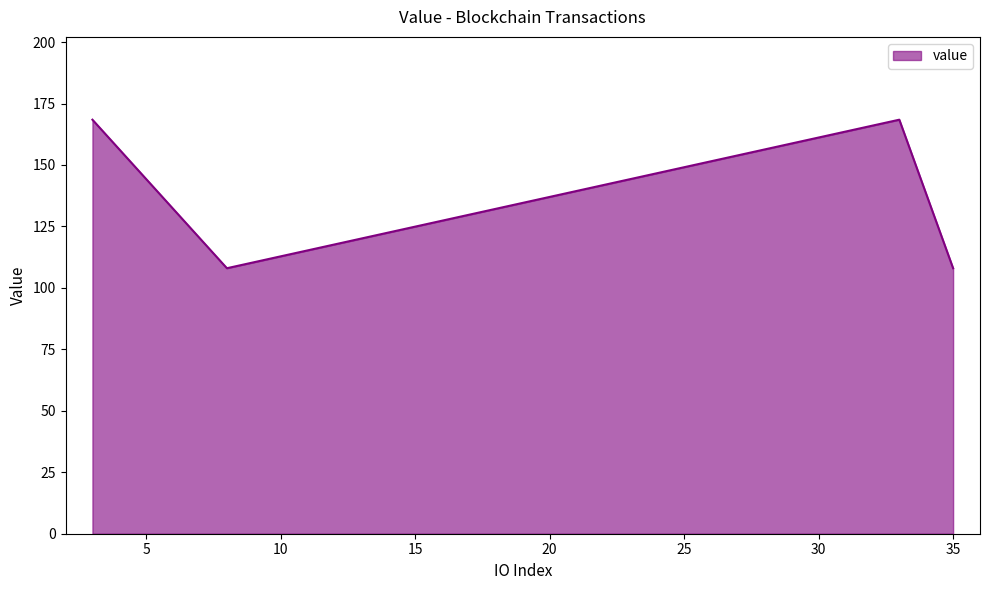

What is the difference between the maximum and minimum values?

60.4